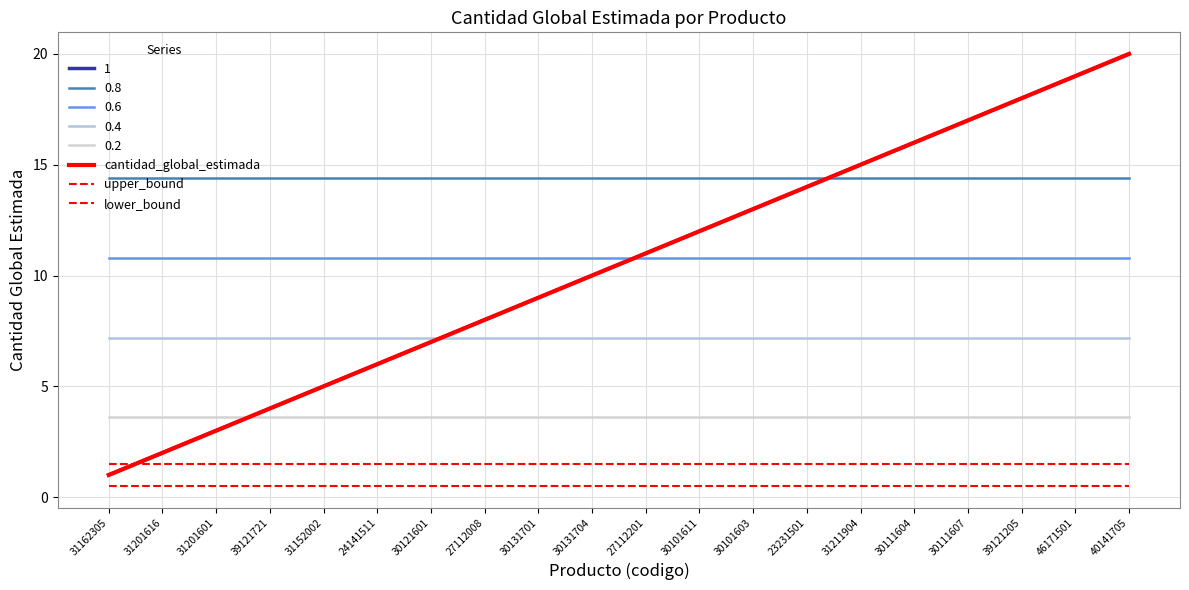

What position from the right is 24141511?

15